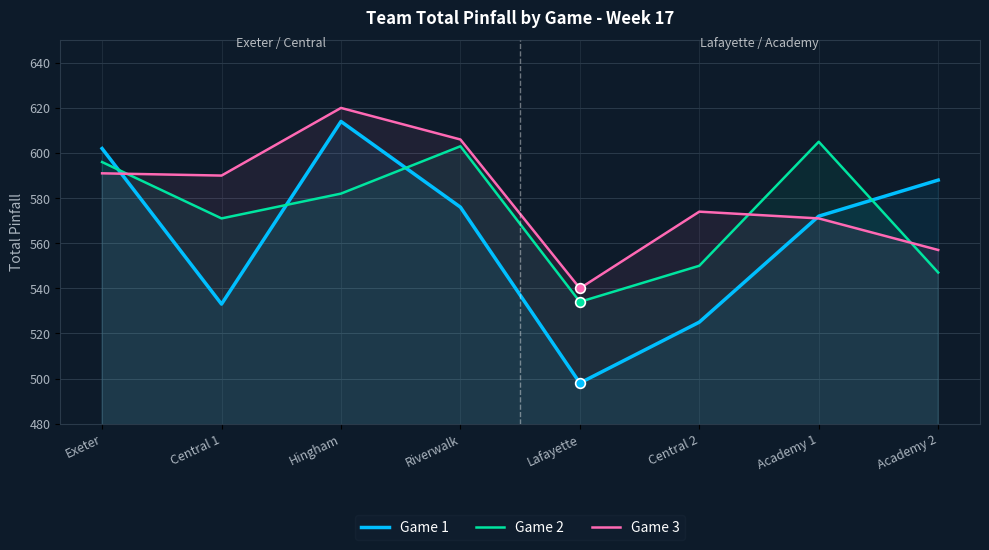

How many distinct data groups are displayed?

3